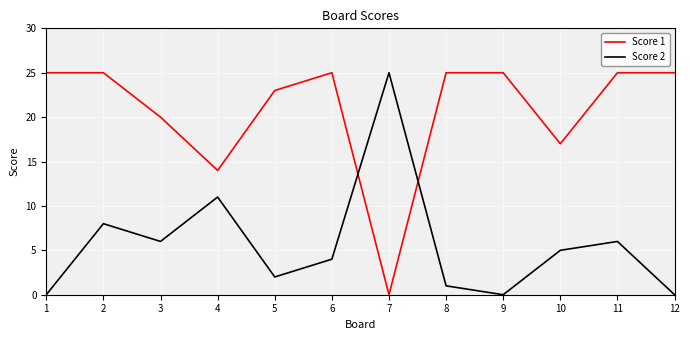

What is the sum of all Score 2 values?

68